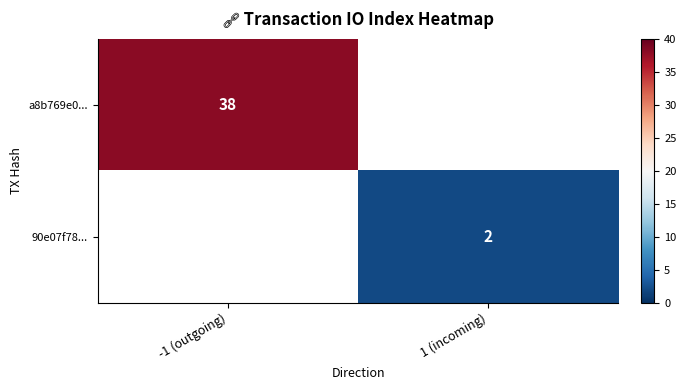

At how many categories does at least one series exceed 6?

1